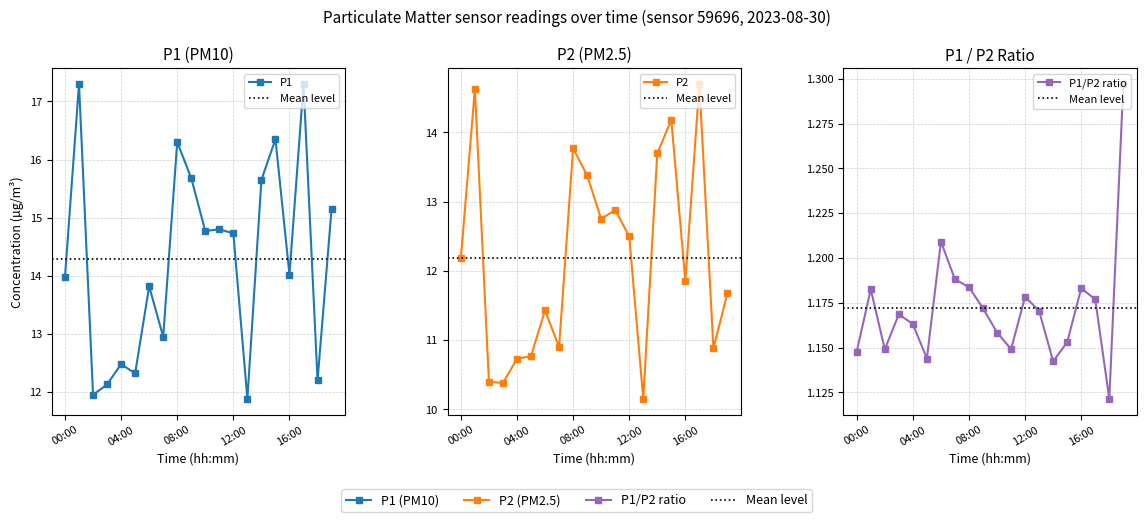

Does the chart have visible grid lines?

Yes